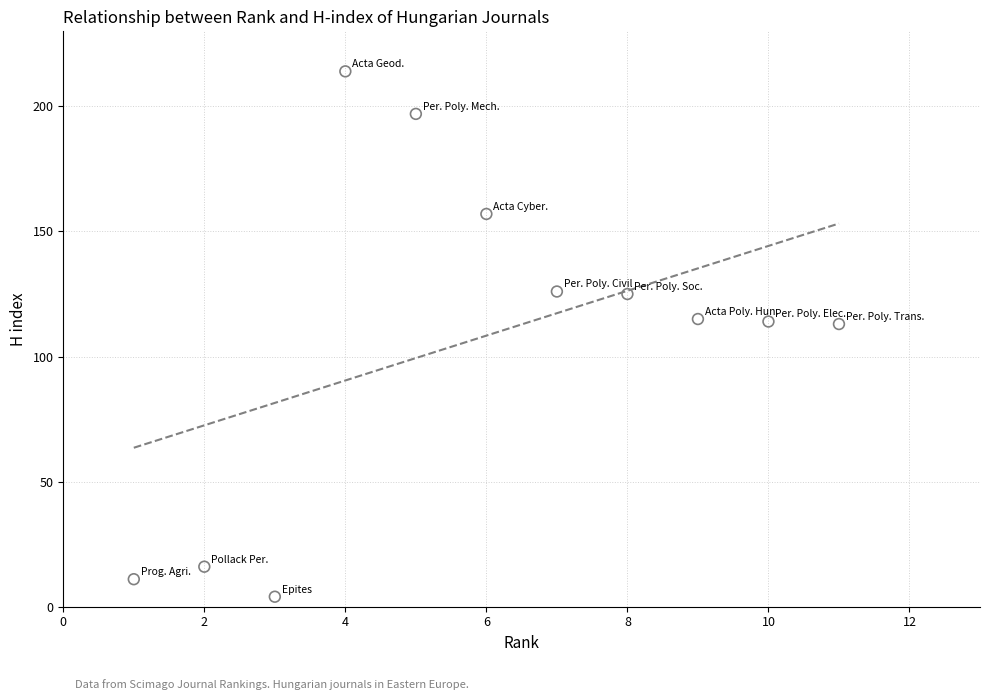

What is the range of X values (max minus min)?

10